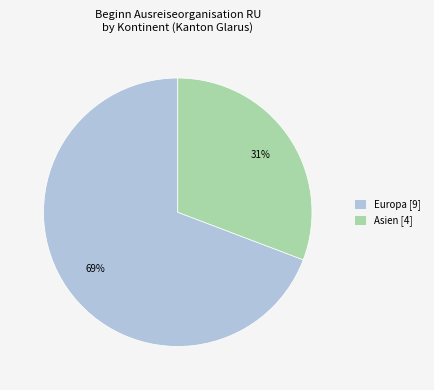

Which slice is the largest?

Europa [9]